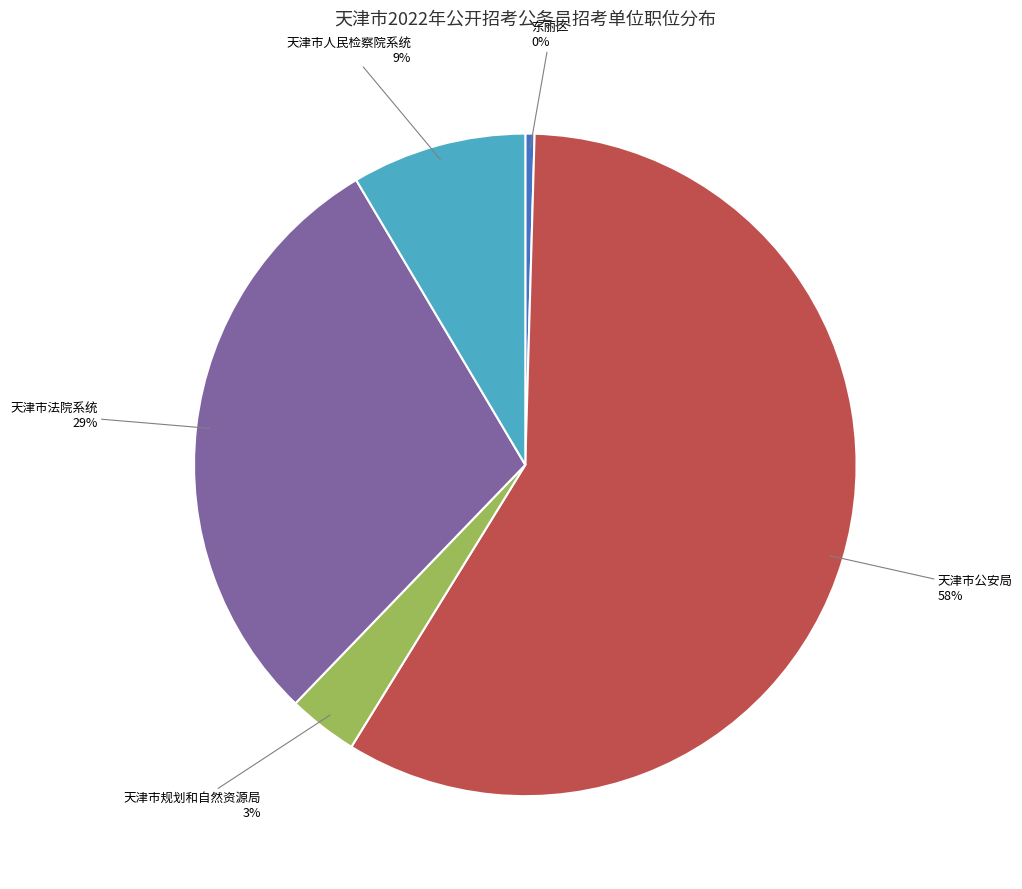

What is the ratio of the value at 天津市规划和自然资源局 to the value at 东丽区?

7.6